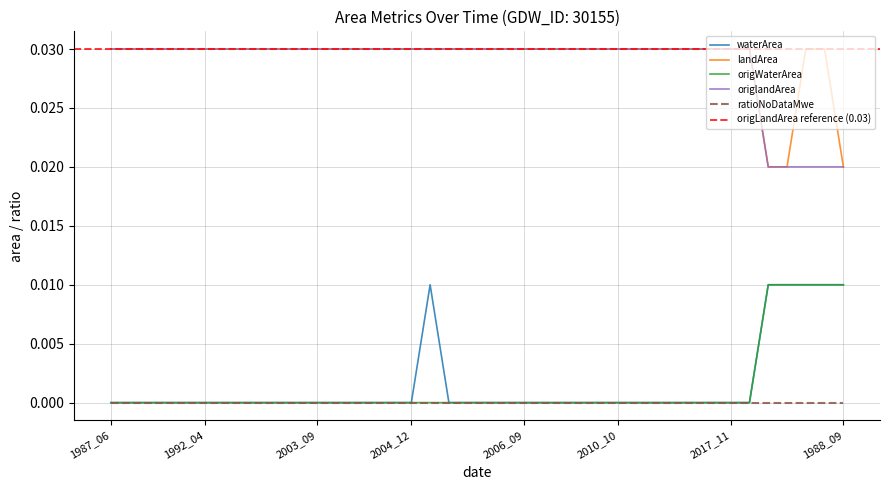

Between 1988_05 and 2007_10, which series saw the biggest shift?

waterArea